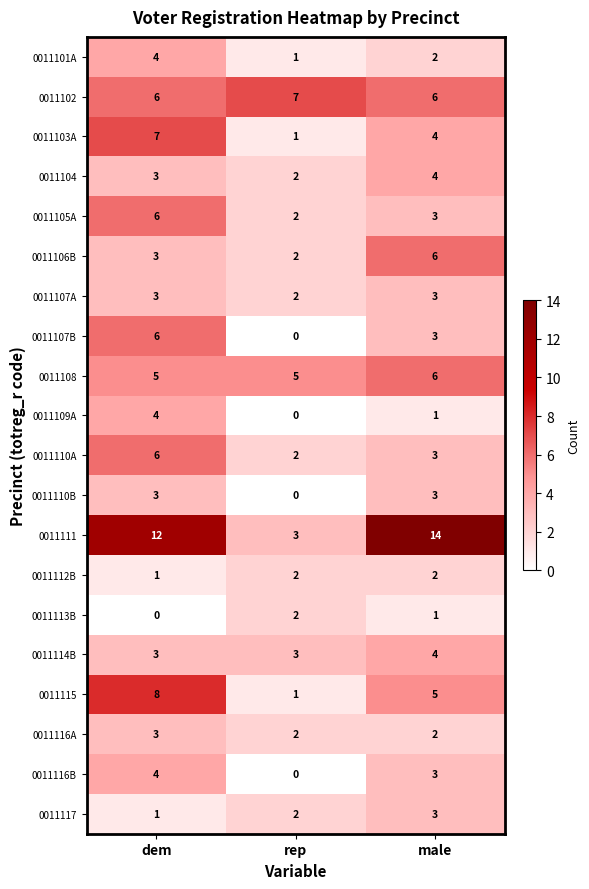

The 0011107A series shows 2 at dem. True or false?

False